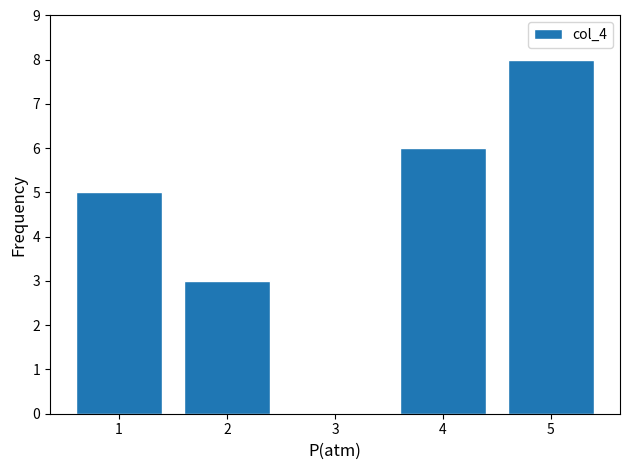

True or false: the data shows 3 at 4.

False